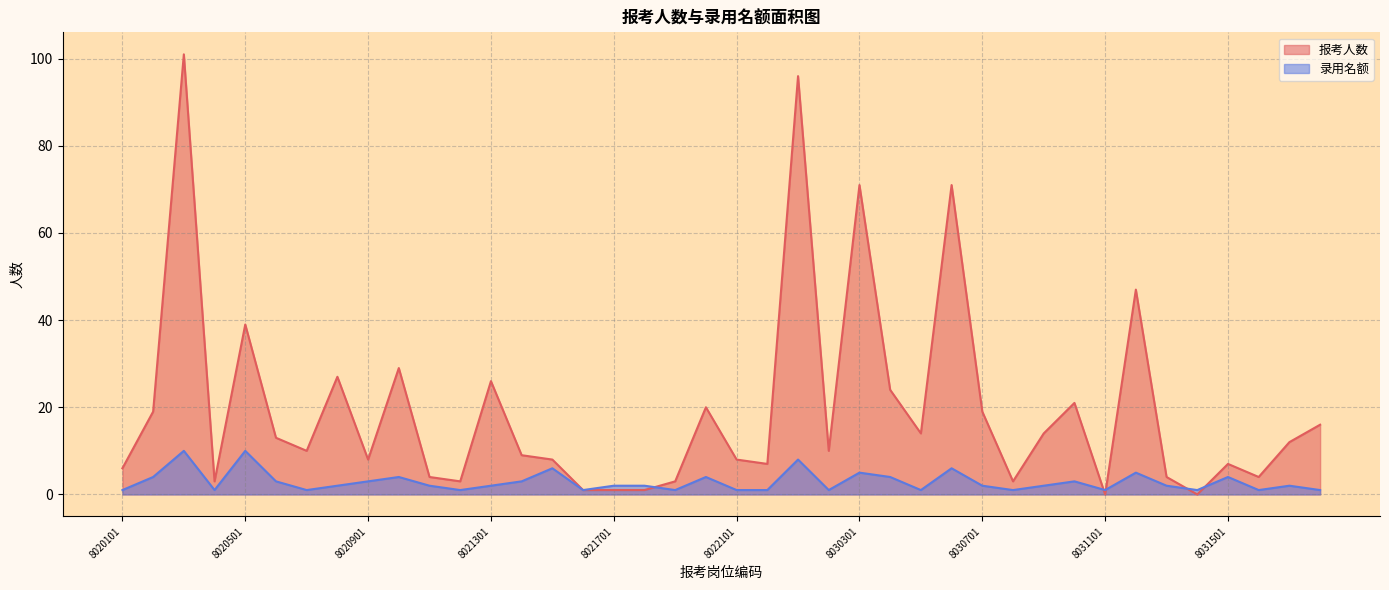

How many interior local valleys does the 报考人数 series have?

11